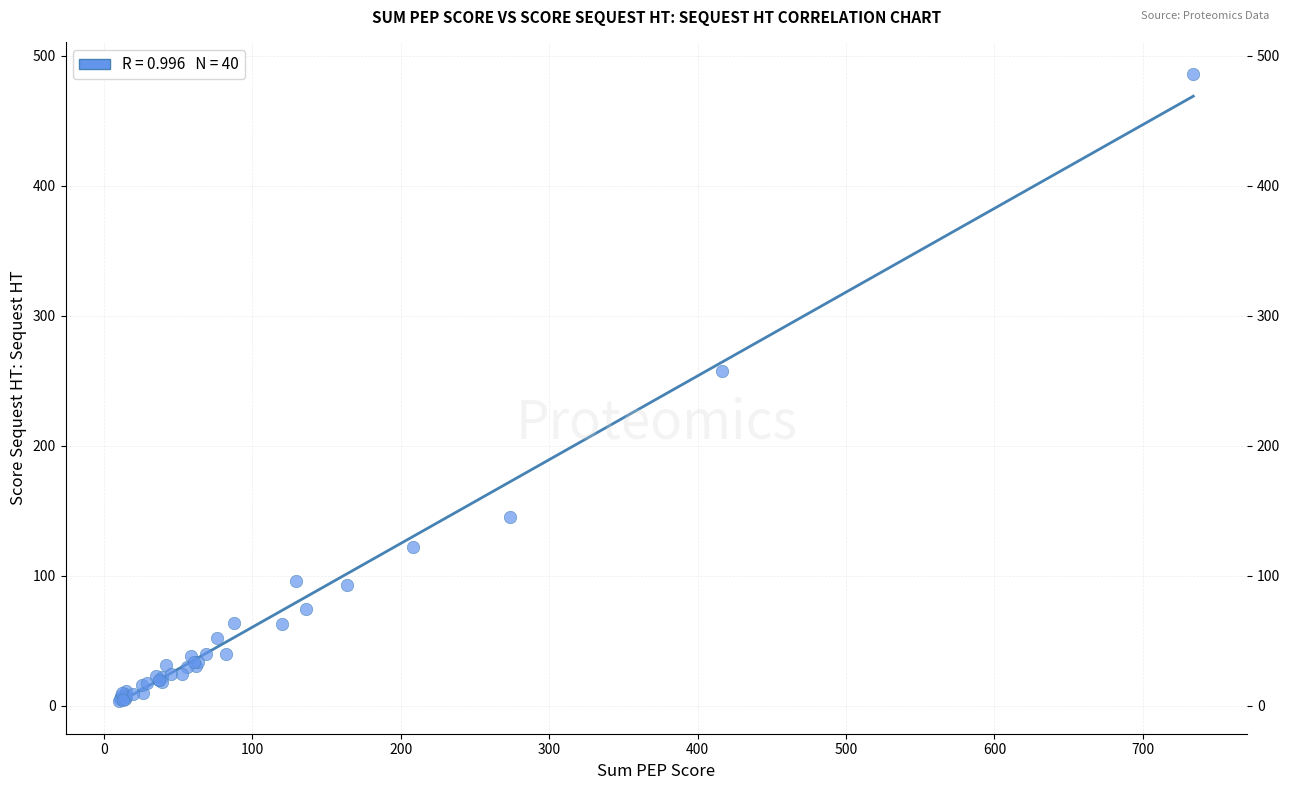

What Y value in the scatter plot is closest to 244?

257.6